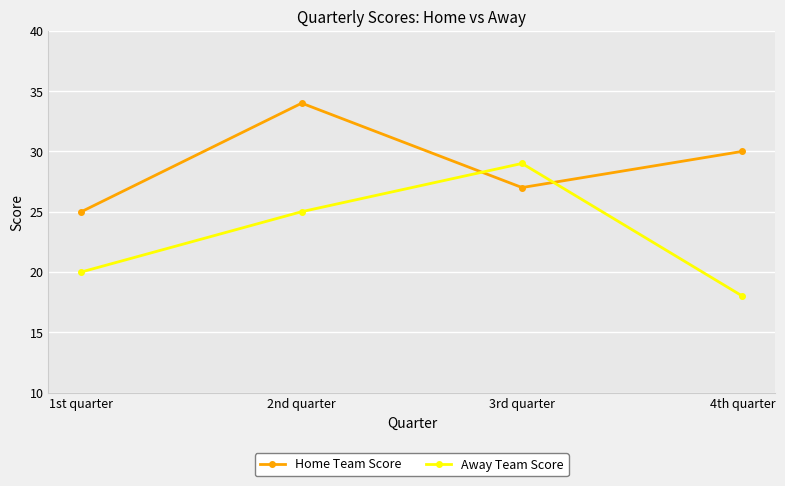

What is the sum of all Home Team Score values?

116